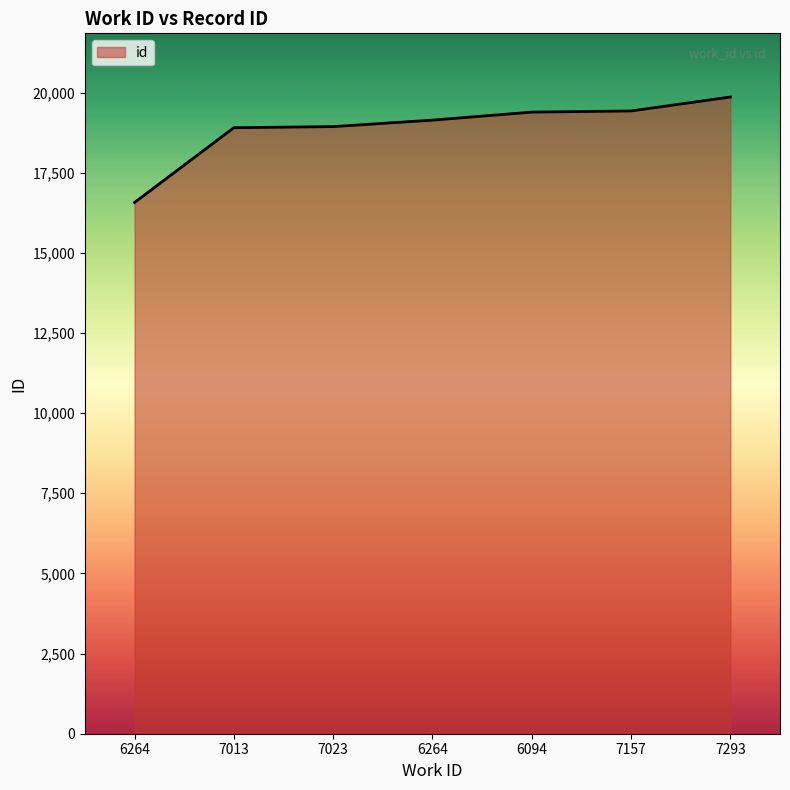

How many lines are shown in the chart?

1